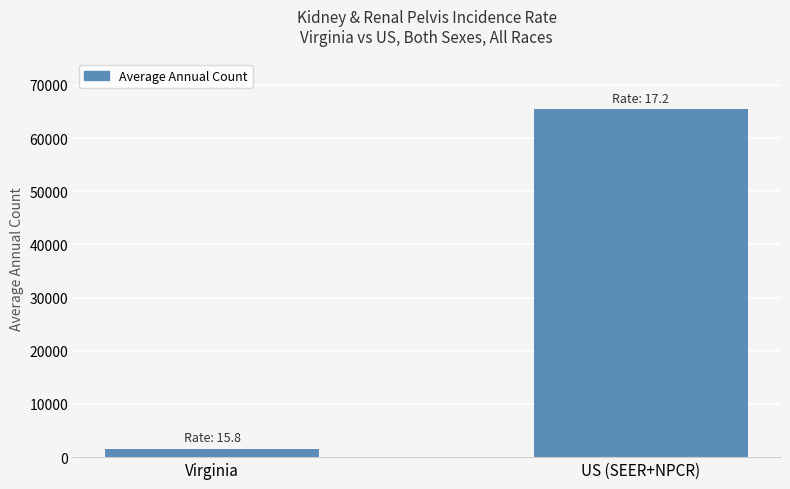

How many values are between 1601 and 65490?

2